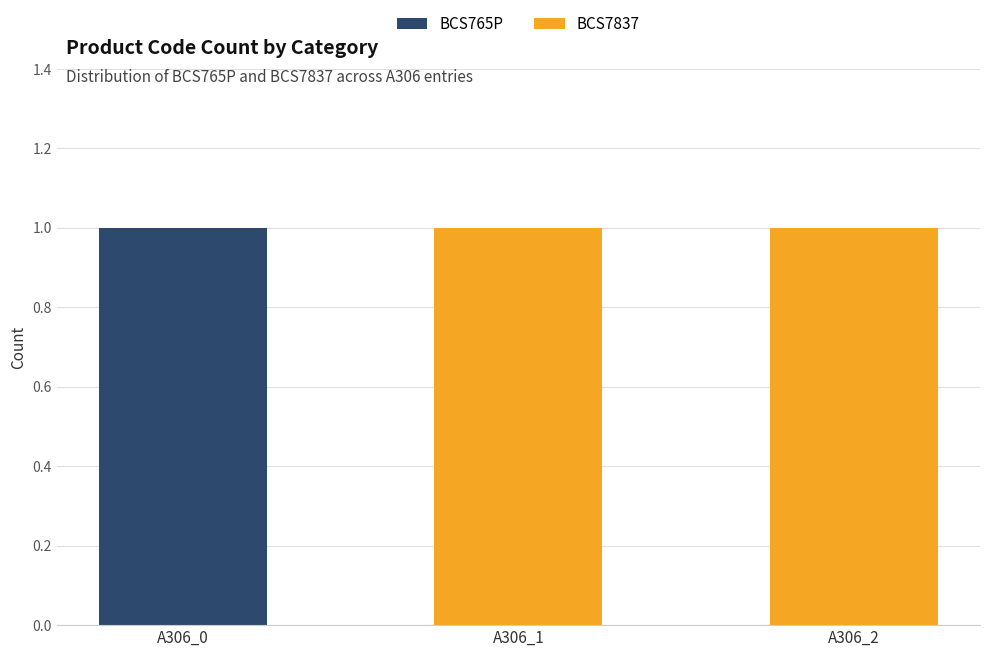

True or false: BCS765P has a value of -1 at A306_1.

False